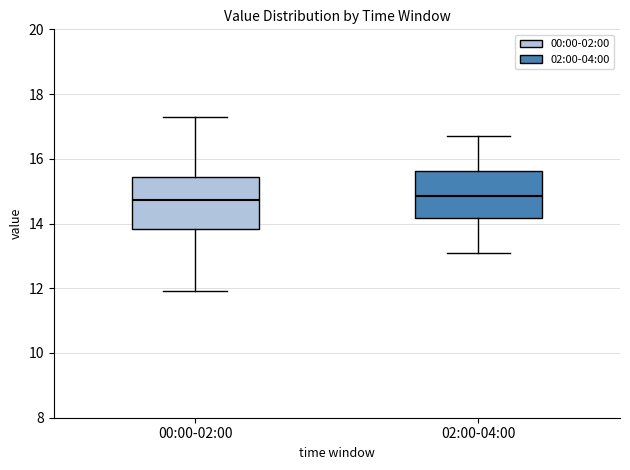

Reading left to right, transcribe this box plot: for each box, give where its median line is, the range the box spans, and where its two whiskers end, as read against the y-axis. The values are not printed on the chart, so give them approximately, as read against the axis.

00:00-02:00: median 14.8, box 13.8 to 15.4, whiskers 12.0 to 17.4
02:00-04:00: median 14.8, box 14.2 to 15.6, whiskers 13.2 to 16.8